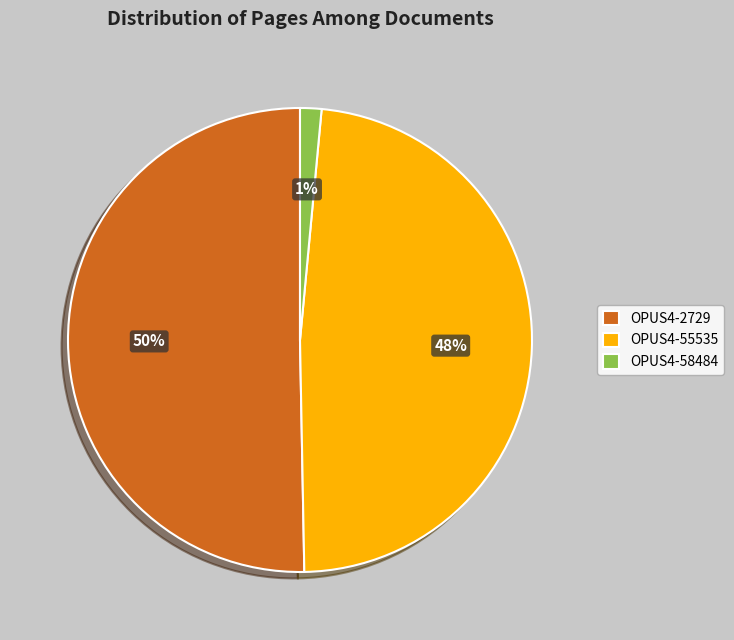

Count the number of slices in the pie.

3